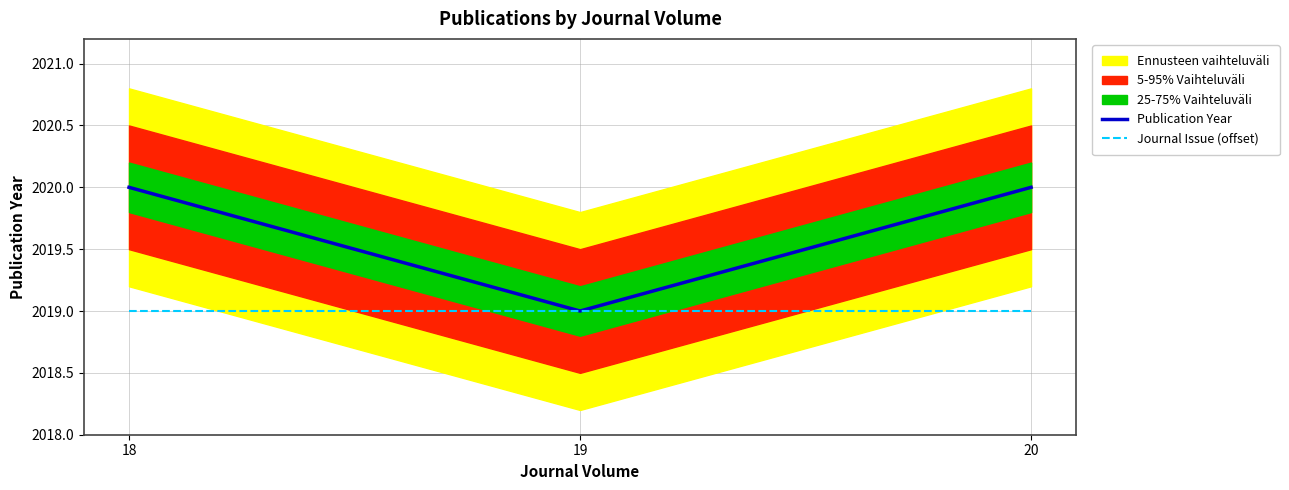

At which category is the sum across all series the highest?

18